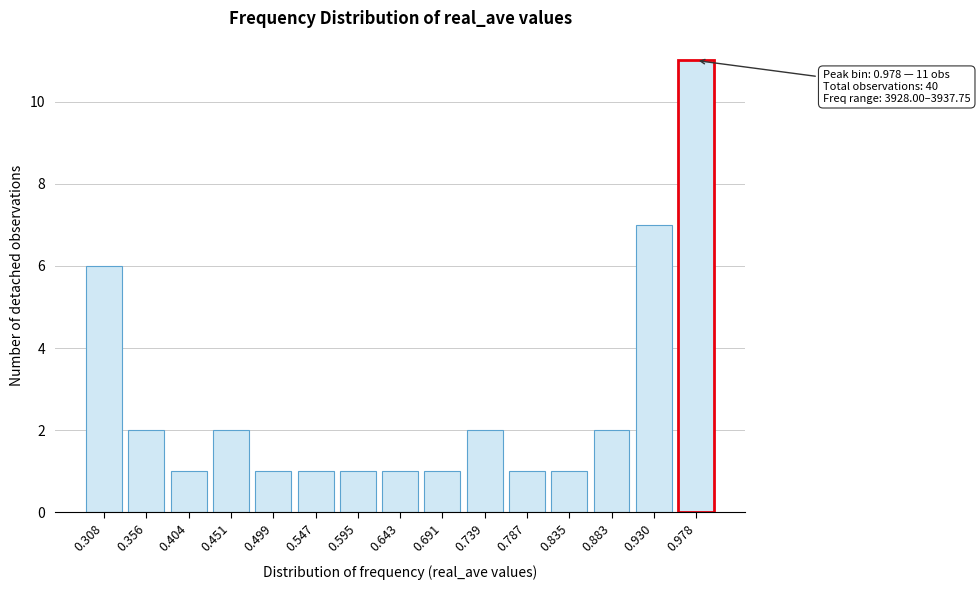

Reading right to left, extract all data points from this chart.

0.978=11	0.930=7	0.883=2	0.835=1	0.787=1	0.739=2	0.691=1	0.643=1	0.595=1	0.547=1	0.499=1	0.451=2	0.404=1	0.356=2	0.308=6